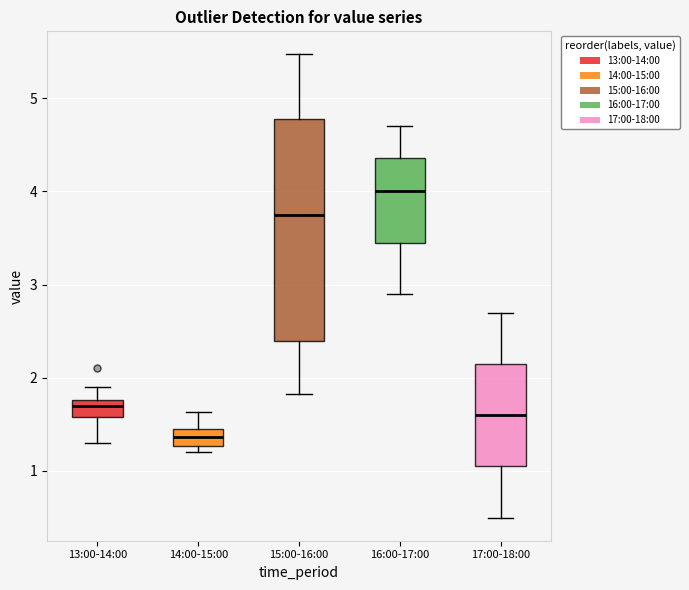

Reading left to right, transcribe this box plot: for each box, give where its median line is, the range the box spans, and where its two whiskers end, as read against the y-axis. The values are not printed on the chart, so give them approximately, as read against the axis.

13:00-14:00: median 1.7, box 1.6 to 1.8, whiskers 1.3 to 1.9
14:00-15:00: median 1.4 (inside the box), box 1.3 to 1.4, whiskers 1.2 to 1.6
15:00-16:00: median 3.8, box 2.4 to 4.8, whiskers 1.8 to 5.5
16:00-17:00: median 4.0, box 3.5 to 4.4, whiskers 2.9 to 4.7
17:00-18:00: median 1.6, box 1.1 to 2.2, whiskers 0.5 to 2.7